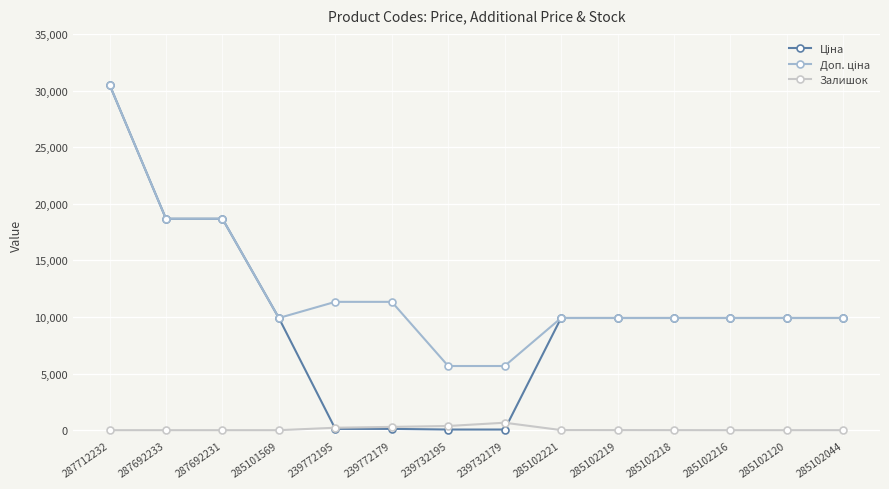

What is the difference between the highest and lowest values at 239732195?

5610.3